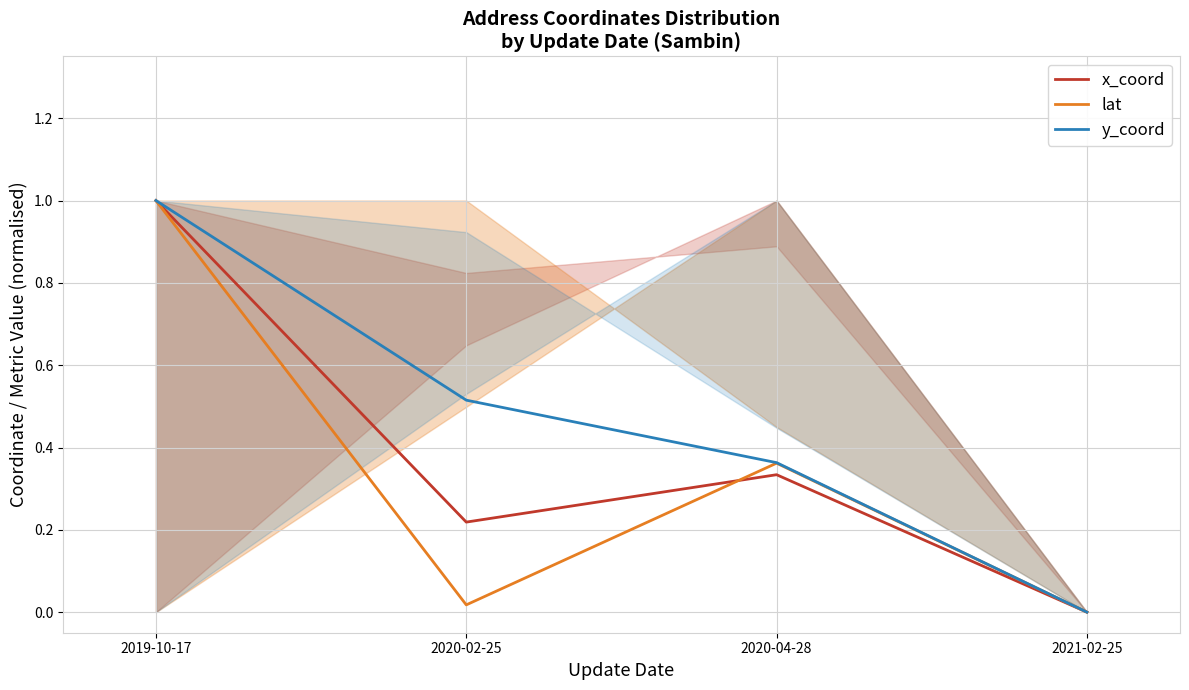

True or false: y_coord and x_coord intersect in this chart.

False